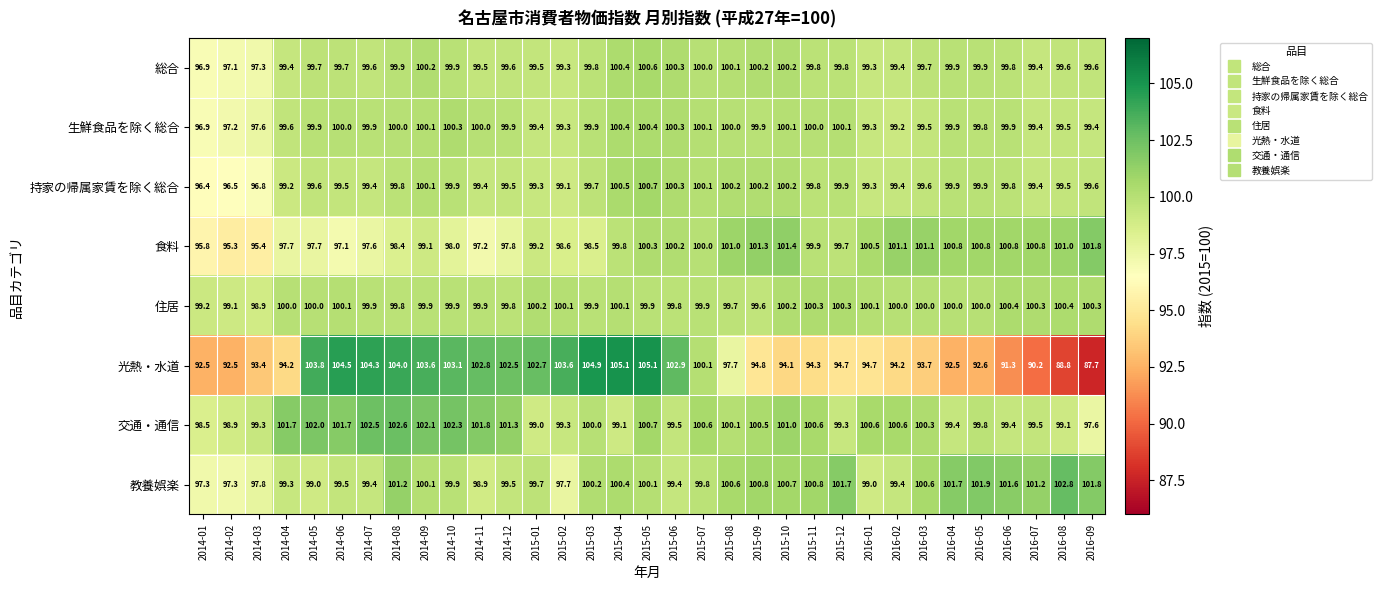

Where is 光熱・水道 nearest to the value 96?

2015-09